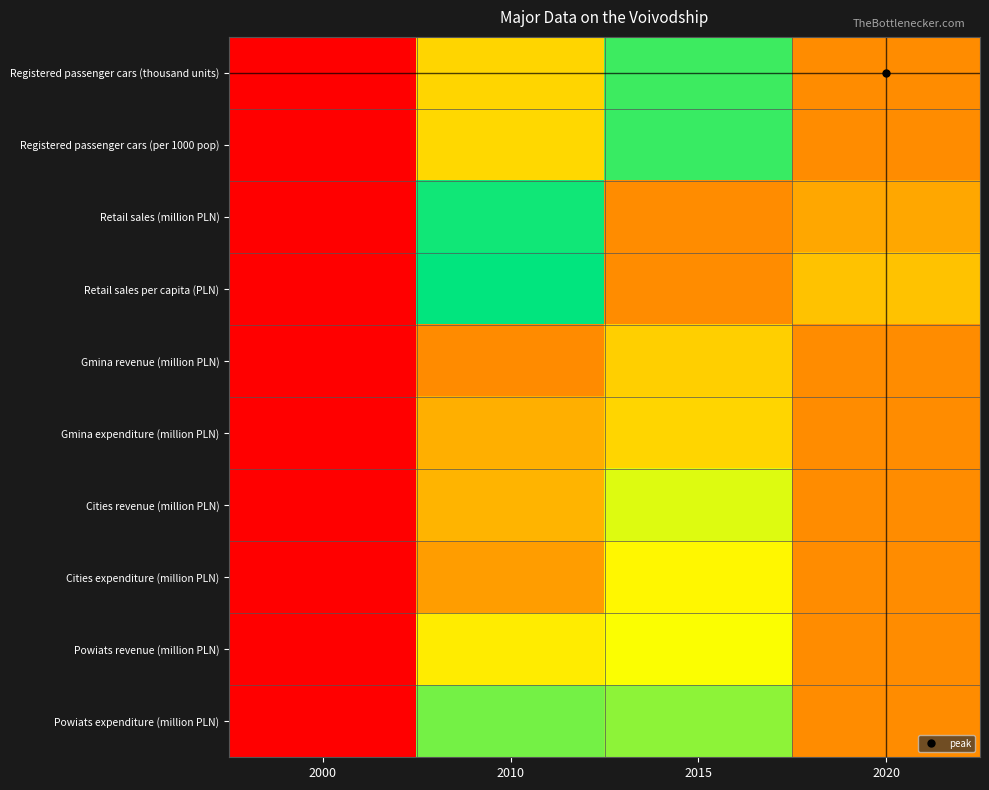

What is the total value across all series at 2010?

5.2